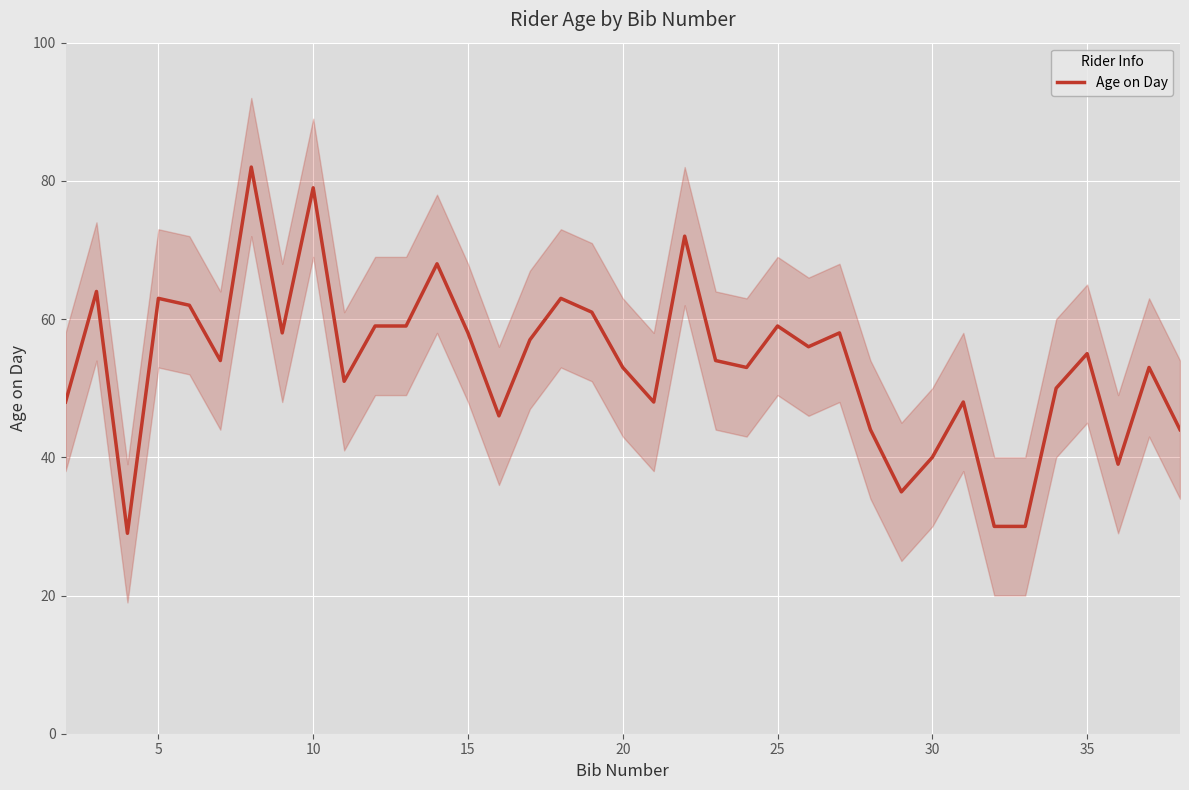

How many data points are above 54?

18